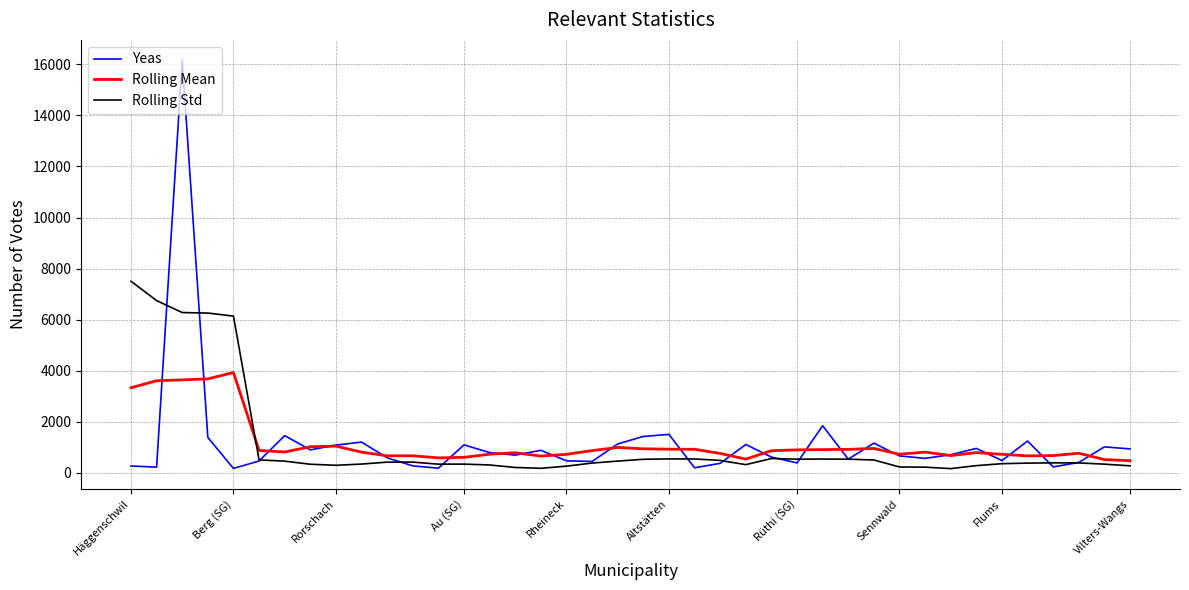

True or false: Rolling Std and Rolling Mean cross at least once.

True